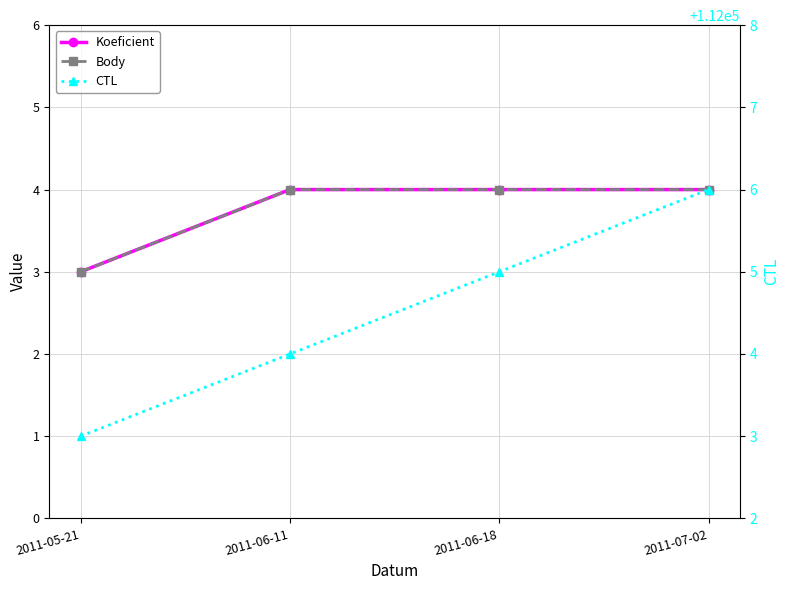

What is the total value across all series at 2011-07-02?

112014